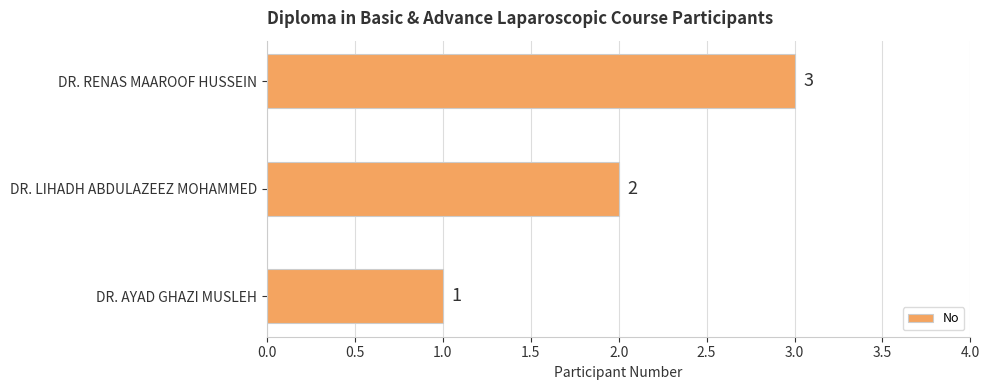

Approximately how many times larger is the value at DR. AYAD GHAZI MUSLEH compared to DR. LIHADH ABDULAZEEZ MOHAMMED?

0.5